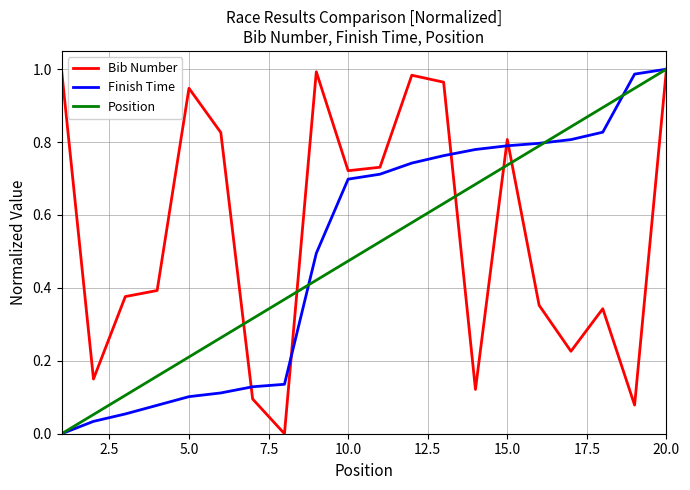

Which series has the largest total across all categories?

Bib Number